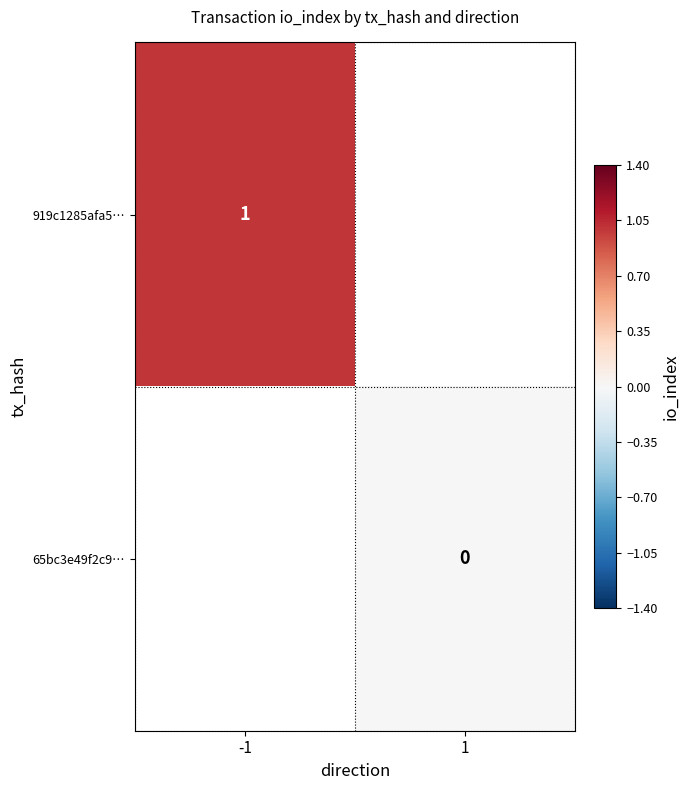

The 919c1285afa5… series shows 1.7 at -1. True or false?

False